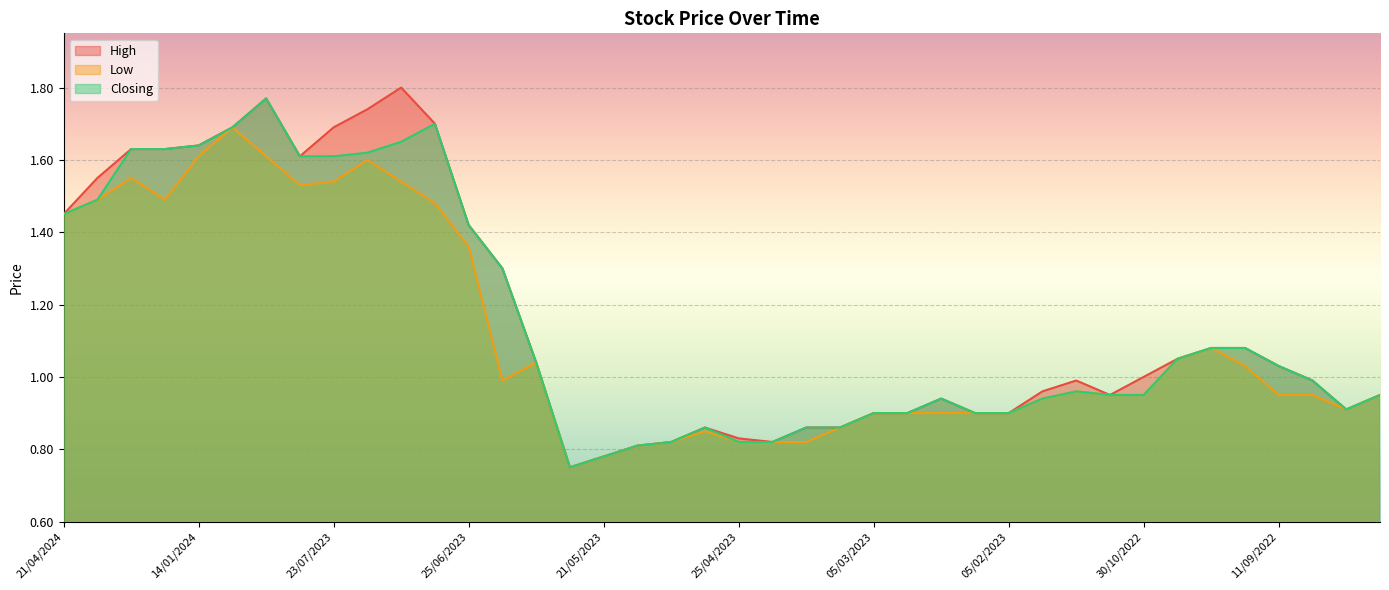

Reading right to left, list all the values displayed in this chart.

High: 21/08/2022=0.9	28/08/2022=0.9	04/09/2022=1.0	11/09/2022=1.0	18/09/2022=1.1	02/10/2022=1.1	09/10/2022=1.1	30/10/2022=1.0	06/11/2022=0.9	04/12/2022=1.0	29/01/2023=1.0	05/02/2023=0.9	12/02/2023=0.9	19/02/2023=0.9	26/02/2023=0.9	05/03/2023=0.9	12/03/2023=0.9	02/04/2023=0.9	16/04/2023=0.8	25/04/2023=0.8	01/05/2023=0.9	07/05/2023=0.8	14/05/2023=0.8	21/05/2023=0.8	04/06/2023=0.8	11/06/2023=1.0	18/06/2023=1.3	25/06/2023=1.4	02/07/2023=1.7	09/07/2023=1.8	16/07/2023=1.7	23/07/2023=1.7	30/07/2023=1.6	06/08/2023=1.8	07/01/2024=1.7	14/01/2024=1.6	21/01/2024=1.6	18/02/2024=1.6	14/04/2024=1.6	21/04/2024=1.4
Low: 21/08/2022=0.9	28/08/2022=0.9	04/09/2022=0.9	11/09/2022=0.9	18/09/2022=1.0	02/10/2022=1.1	09/10/2022=1.1	30/10/2022=0.9	06/11/2022=0.9	04/12/2022=1.0	29/01/2023=0.9	05/02/2023=0.9	12/02/2023=0.9	19/02/2023=0.9	26/02/2023=0.9	05/03/2023=0.9	12/03/2023=0.9	02/04/2023=0.8	16/04/2023=0.8	25/04/2023=0.8	01/05/2023=0.8	07/05/2023=0.8	14/05/2023=0.8	21/05/2023=0.8	04/06/2023=0.8	11/06/2023=1.0	18/06/2023=1.0	25/06/2023=1.4	02/07/2023=1.5	09/07/2023=1.5	16/07/2023=1.6	23/07/2023=1.5	30/07/2023=1.5	06/08/2023=1.6	07/01/2024=1.7	14/01/2024=1.6	21/01/2024=1.5	18/02/2024=1.6	14/04/2024=1.5	21/04/2024=1.4
Closing: 21/08/2022=0.9	28/08/2022=0.9	04/09/2022=1.0	11/09/2022=1.0	18/09/2022=1.1	02/10/2022=1.1	09/10/2022=1.1	30/10/2022=0.9	06/11/2022=0.9	04/12/2022=1.0	29/01/2023=0.9	05/02/2023=0.9	12/02/2023=0.9	19/02/2023=0.9	26/02/2023=0.9	05/03/2023=0.9	12/03/2023=0.9	02/04/2023=0.9	16/04/2023=0.8	25/04/2023=0.8	01/05/2023=0.9	07/05/2023=0.8	14/05/2023=0.8	21/05/2023=0.8	04/06/2023=0.8	11/06/2023=1.0	18/06/2023=1.3	25/06/2023=1.4	02/07/2023=1.7	09/07/2023=1.6	16/07/2023=1.6	23/07/2023=1.6	30/07/2023=1.6	06/08/2023=1.8	07/01/2024=1.7	14/01/2024=1.6	21/01/2024=1.6	18/02/2024=1.6	14/04/2024=1.5	21/04/2024=1.4